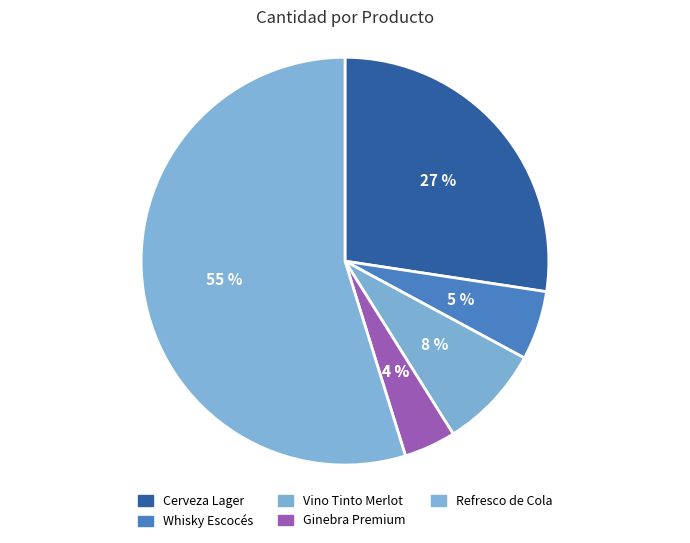

Count the number of slices in the pie.

5